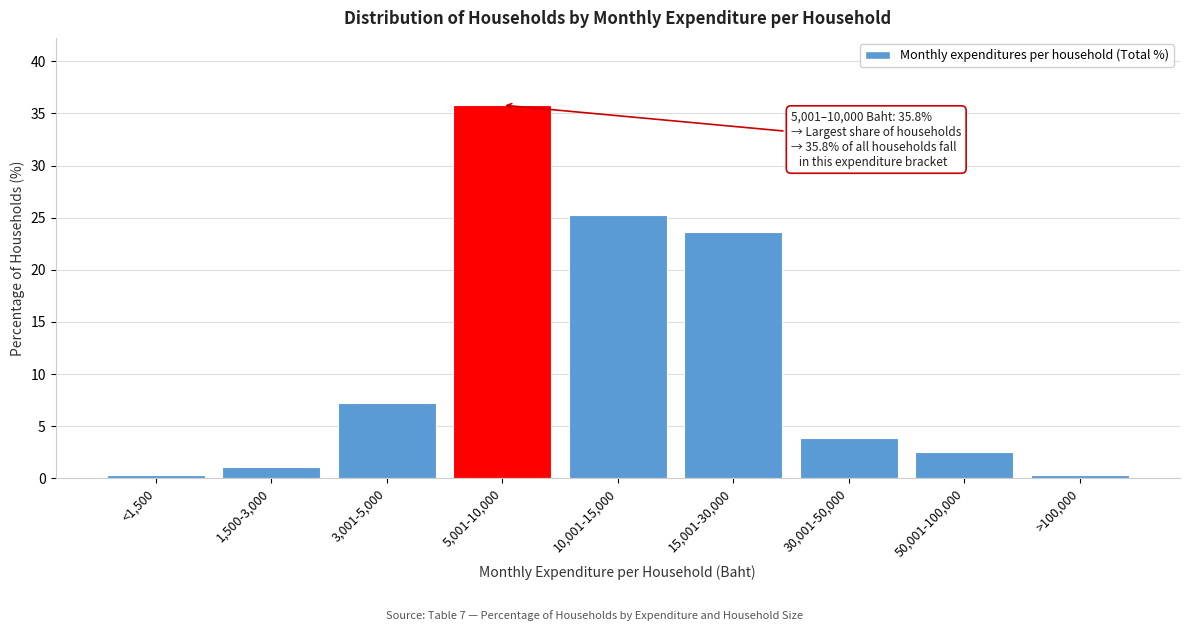

Reading left to right, list all the values displayed in this chart.

0.3	1.1	7.2	35.8	25.3	23.6	3.9	2.5	0.3